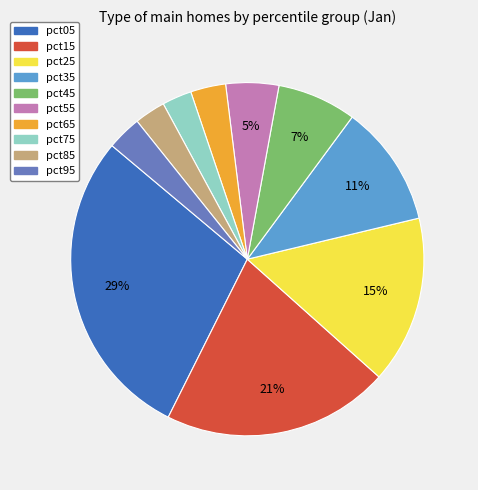

How many slices are in this pie chart?

10